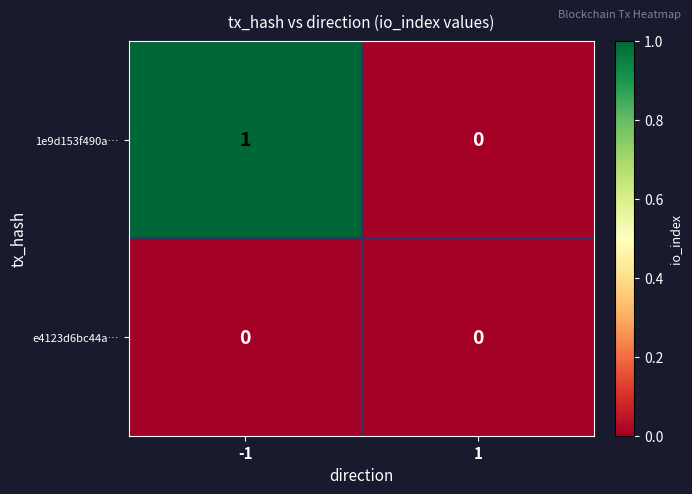

Which series has the largest total across all categories?

1e9d153f490a…